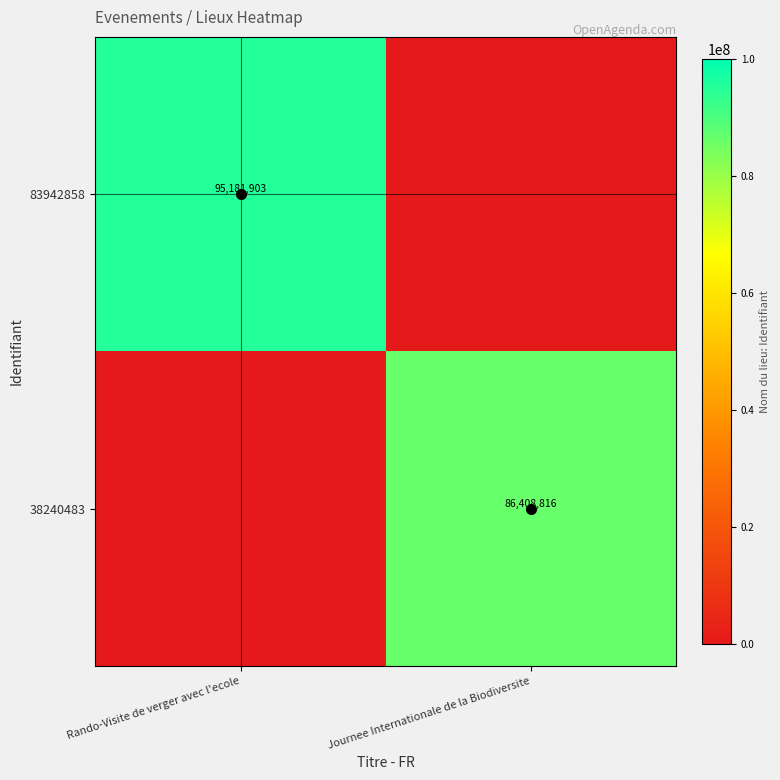

The 38240483 series shows 35992617 at Journee Internationale de la Biodiversite. True or false?

False